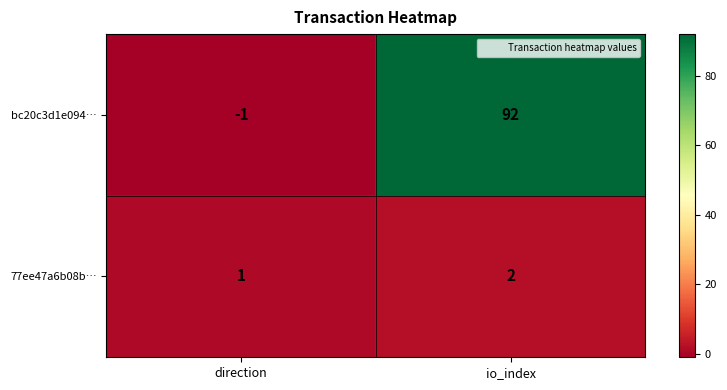

Which label corresponds to the largest value in the chart?

io_index